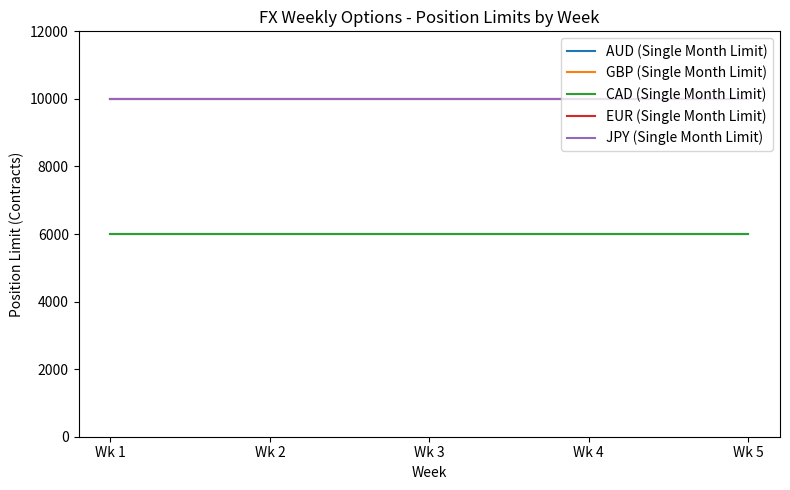

List the labels in order of EUR (Single Month Limit) value, largest first.

Wk 1, Wk 2, Wk 3, Wk 4, Wk 5